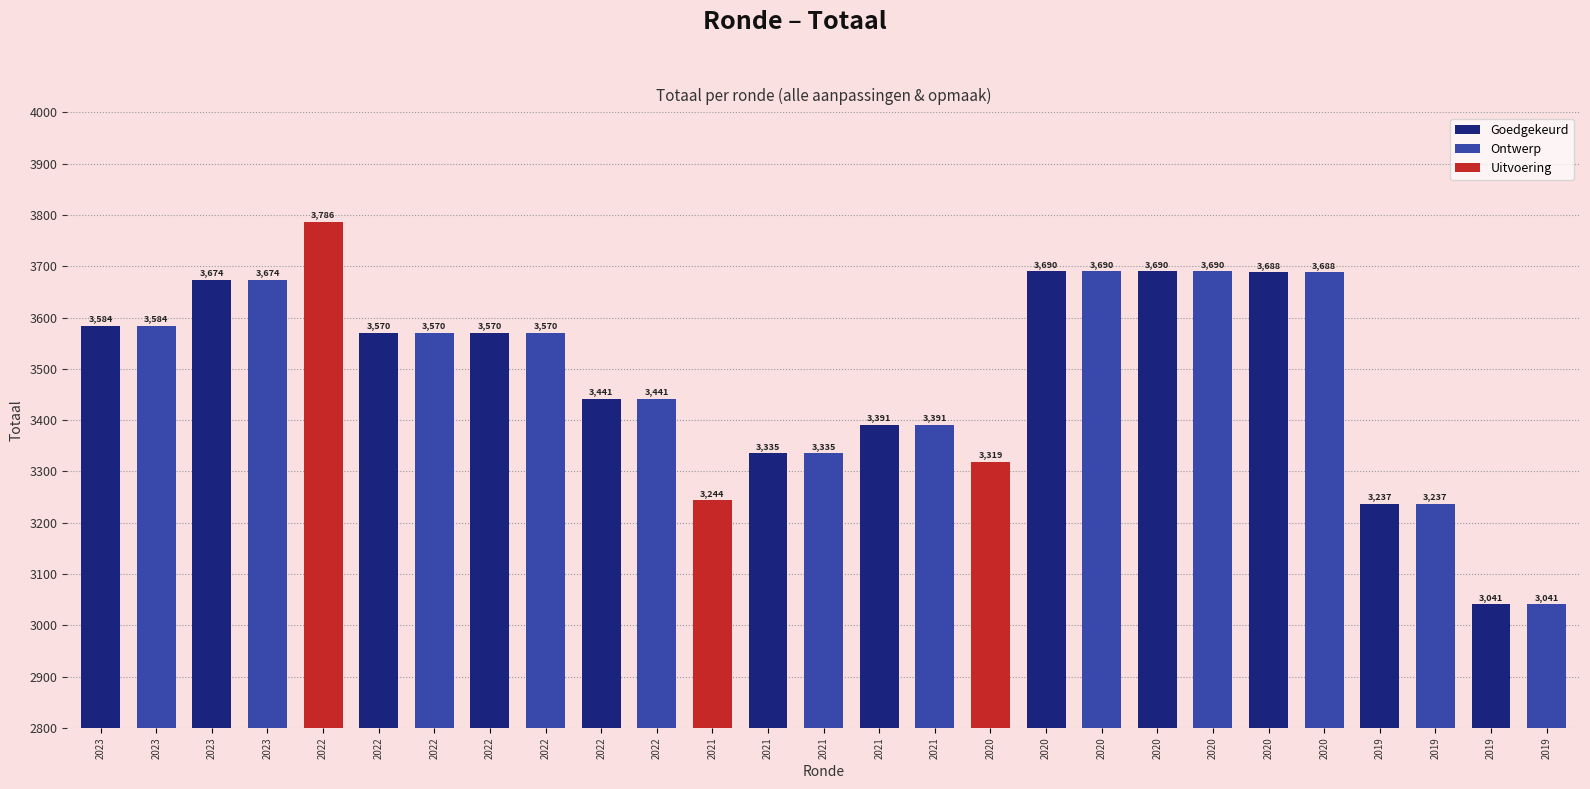

How many data points are less than 3570?

12